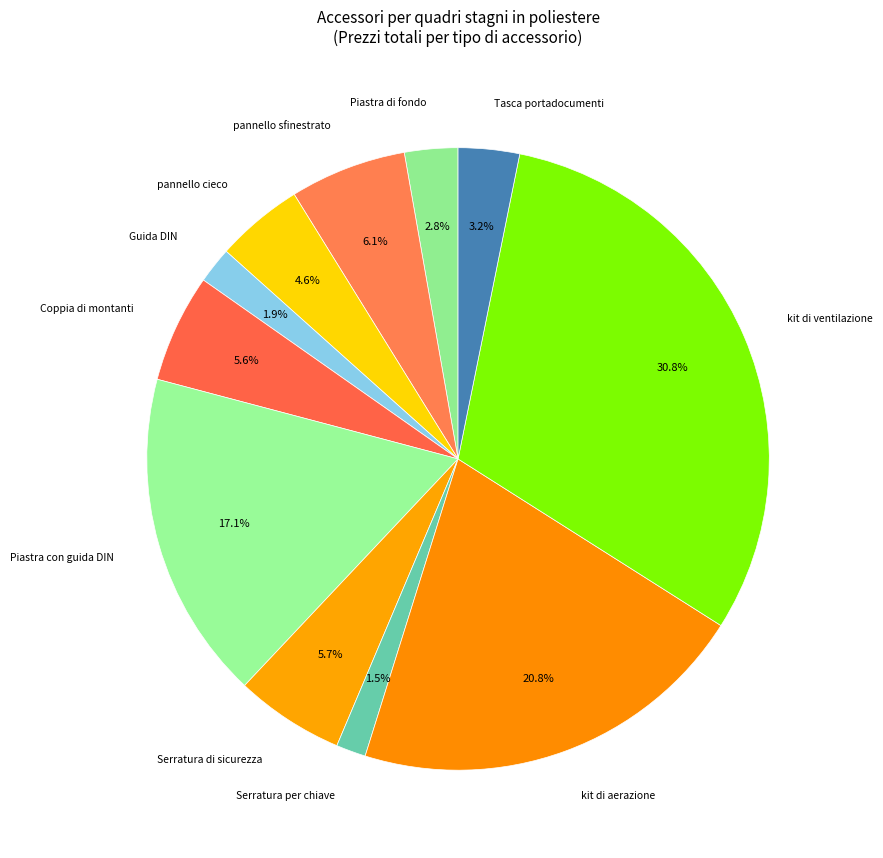

What percentage is NOT represented by Serratura per chiave?

98.5%